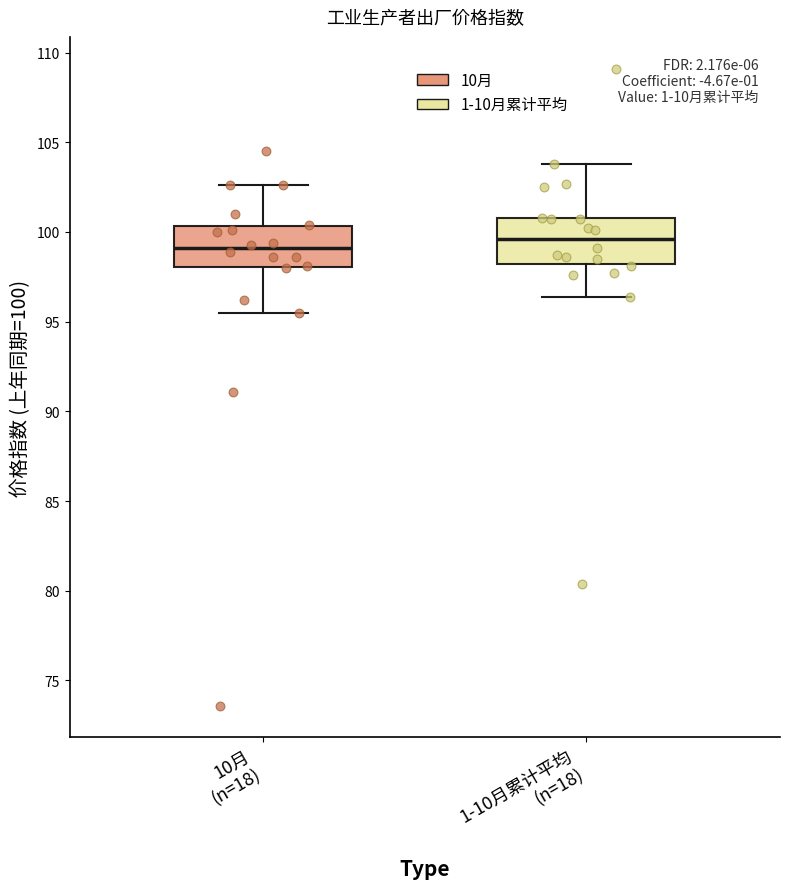

Reading left to right, read every box against the y-axis: the position of its median line, the range the box covers, and the ends of its whiskers. The values are not printed on the chart, so give them approximately, as read against the axis.

10月 (n=18): median 99.0, box 98.0 to 100.5, whiskers 95.5 to 102.5
1-10月累计平均 (n=18): median 99.5, box 98.0 to 101.0, whiskers 96.5 to 104.0